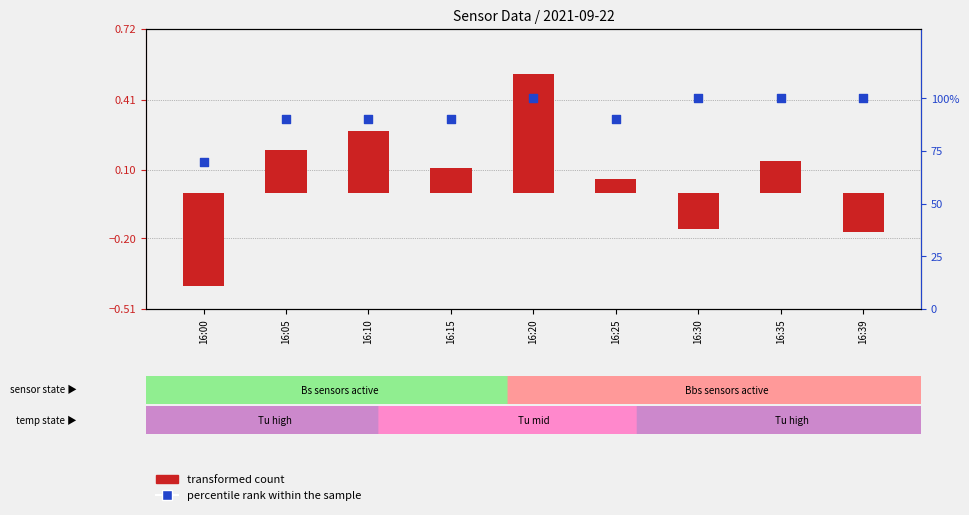

Which series reaches the maximum Y coordinate?

percentile rank within the sample